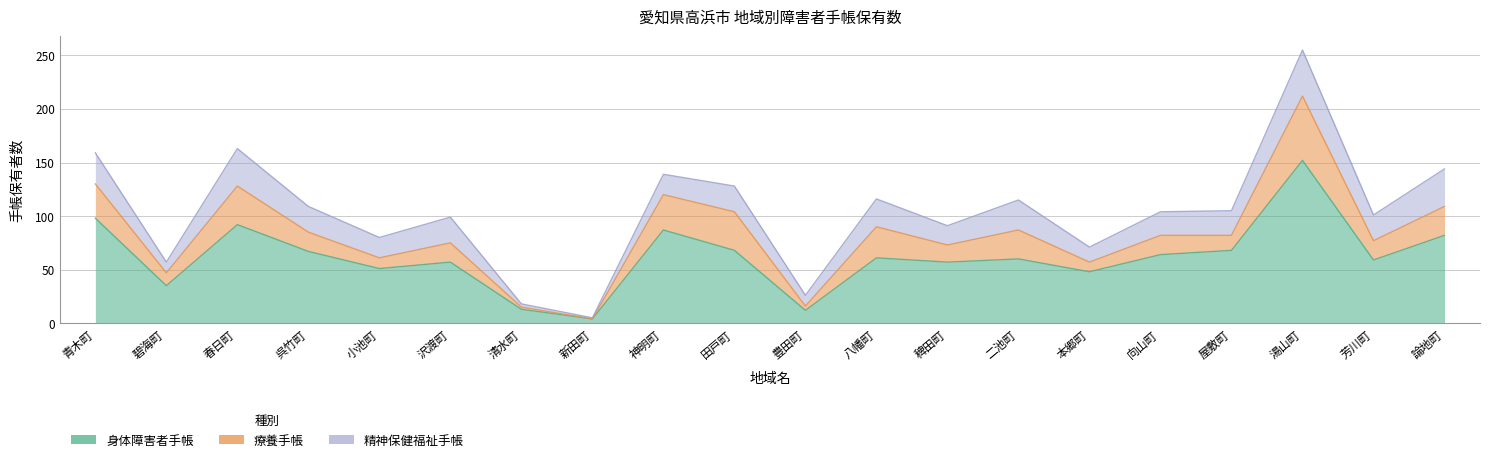

What is the difference between the second highest and second lowest values in the 療養手帳 series?

34